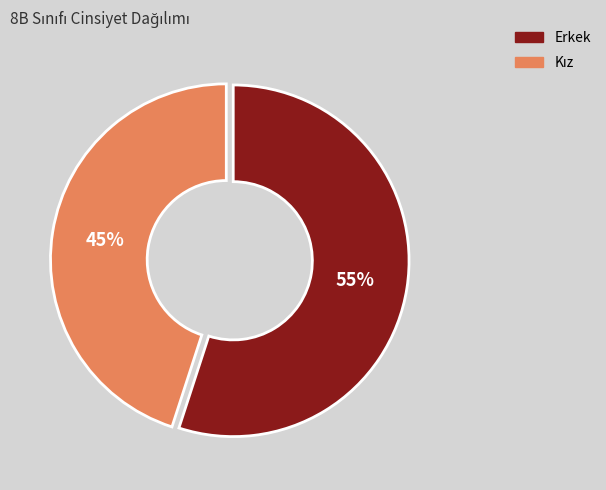

Count the number of slices in the pie.

2